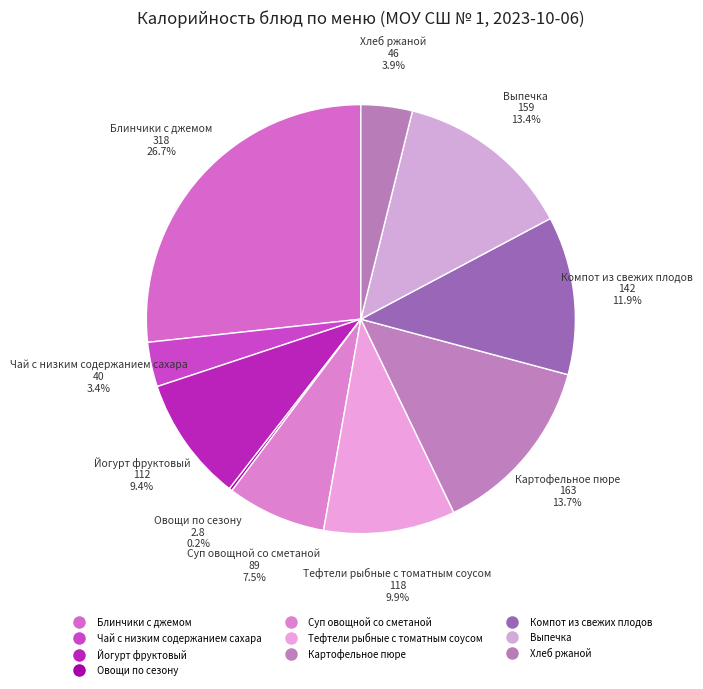

How many slices are in this pie chart?

10